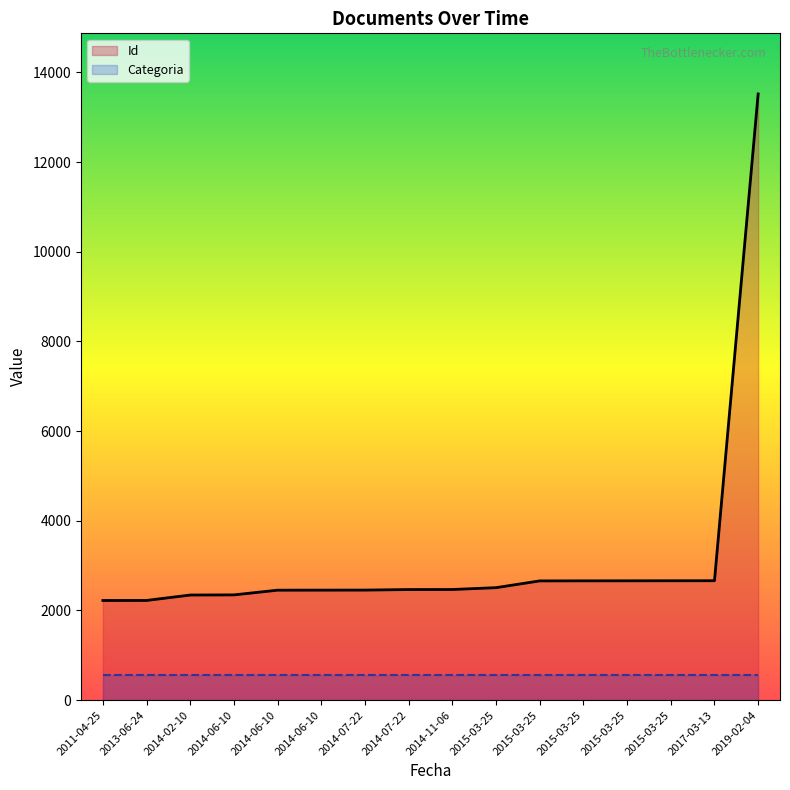

At how many categories does at least one series exceed 9625?

1